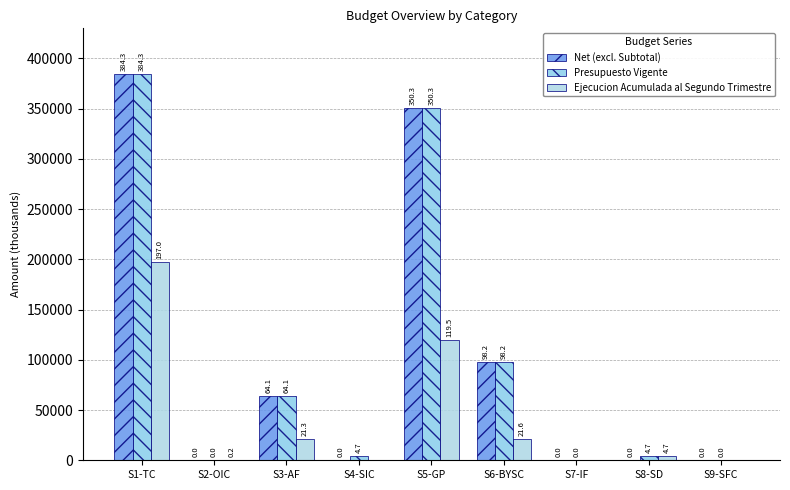

Are the bars grouped side by side (vs. stacked)?

Yes